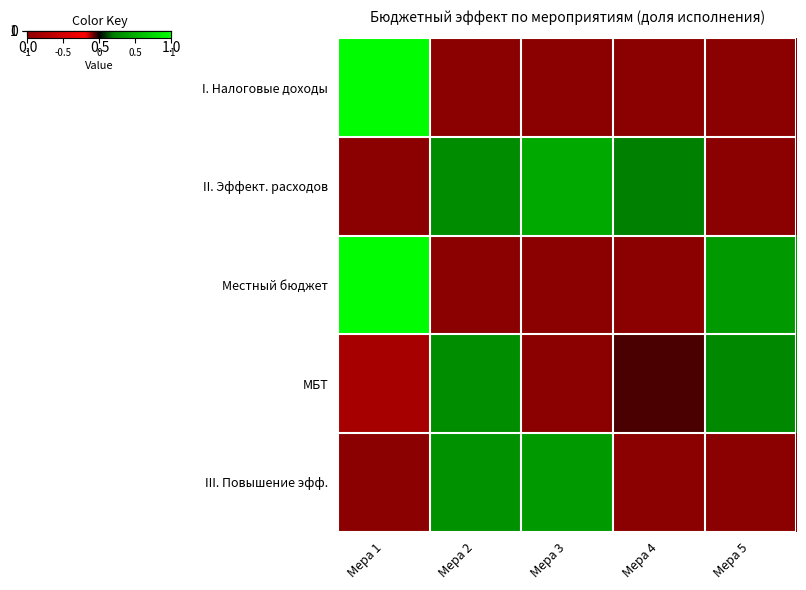

What is the difference between the highest and lowest values at Мера 1?

2.0